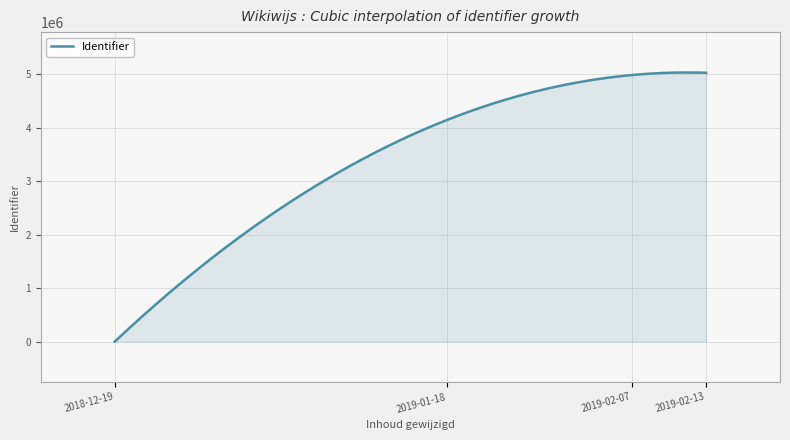

What is the greatest value displayed?

5031045.0